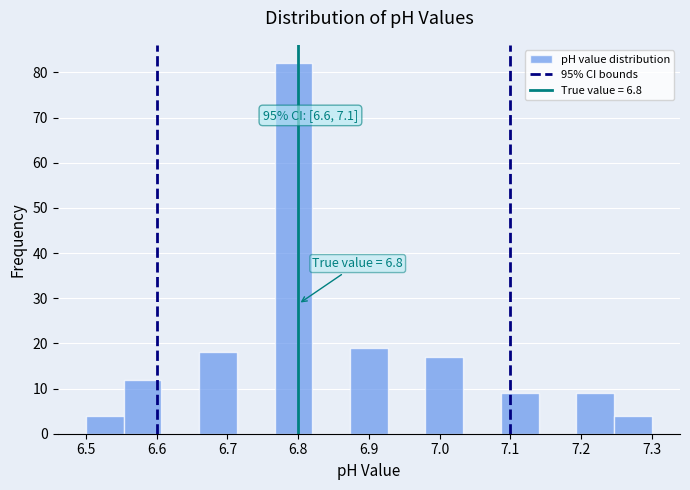

Over which range of the x-axis is the bar tallest?

6.77 to 6.82